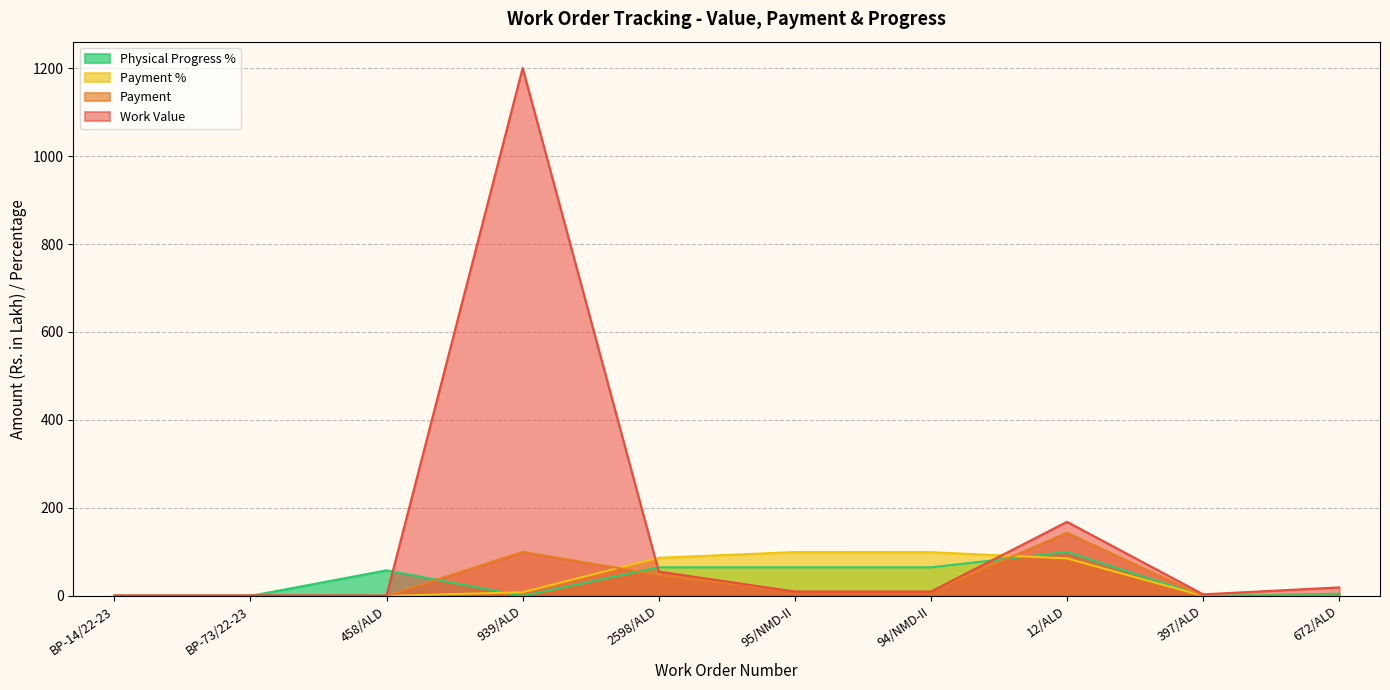

What position from the left is BP-73/22-23?

2